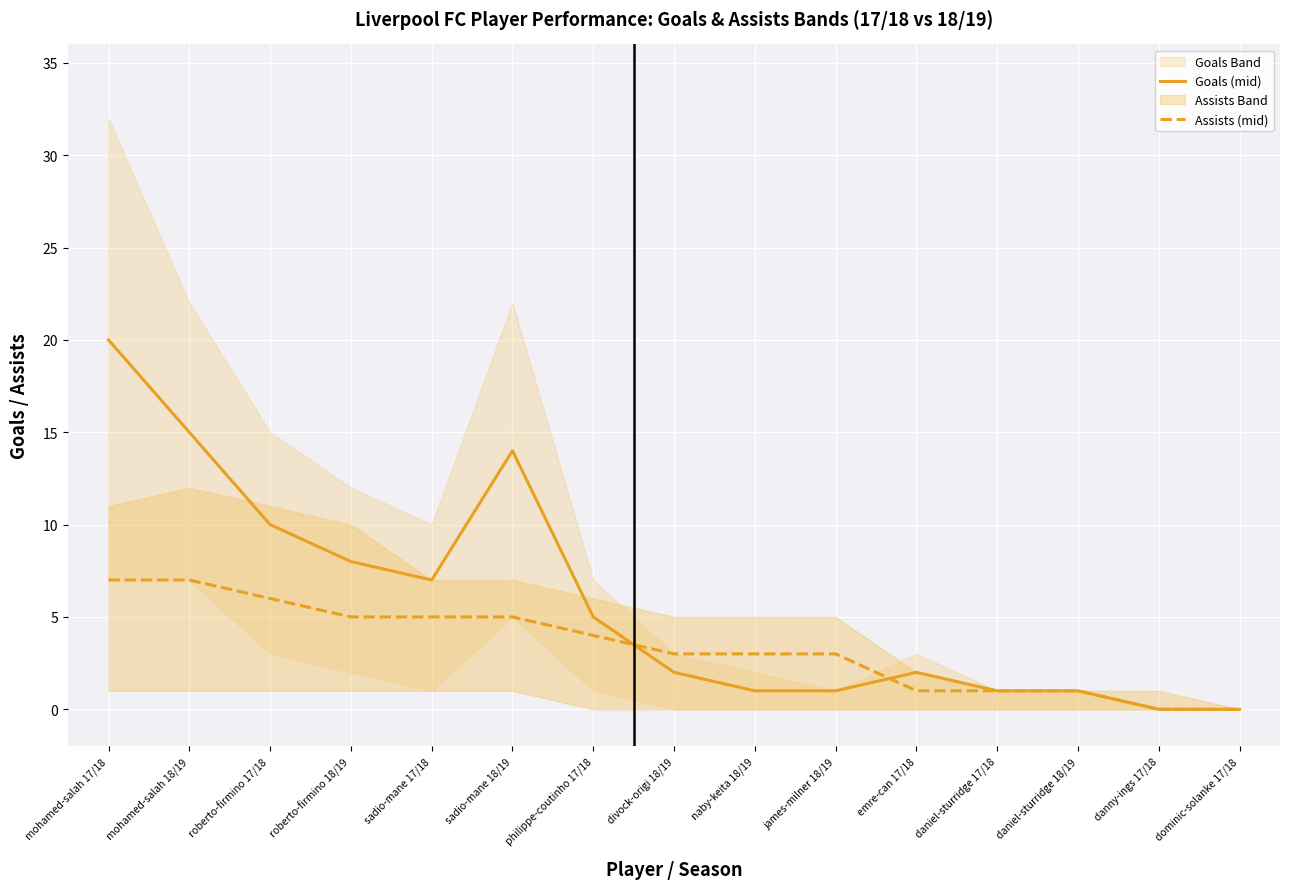

What is the value of the Assists (mid) point at the 4th from the left?

5